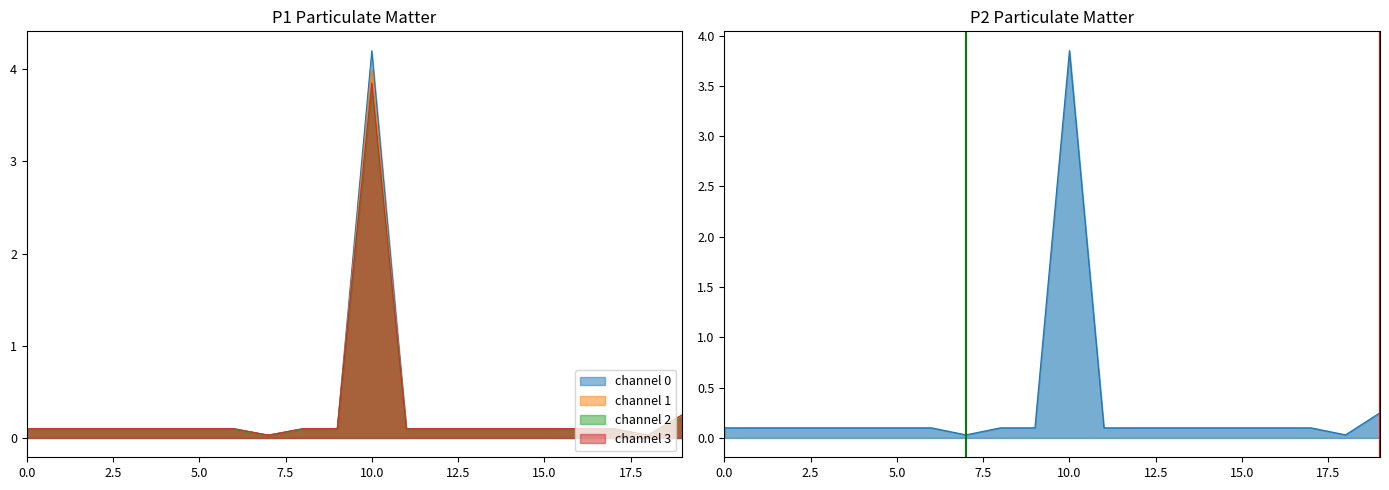

What is the total value across all series at 08:00?

0.2